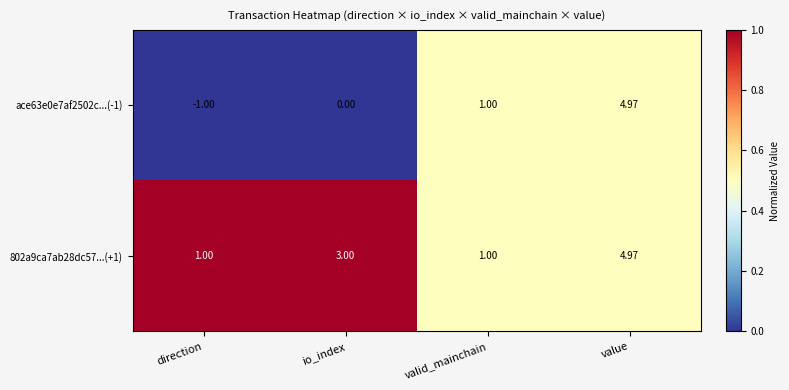

List the labels in order of ace63e0e7af2502c...(-1) value, smallest first.

direction, io_index, valid_mainchain, value